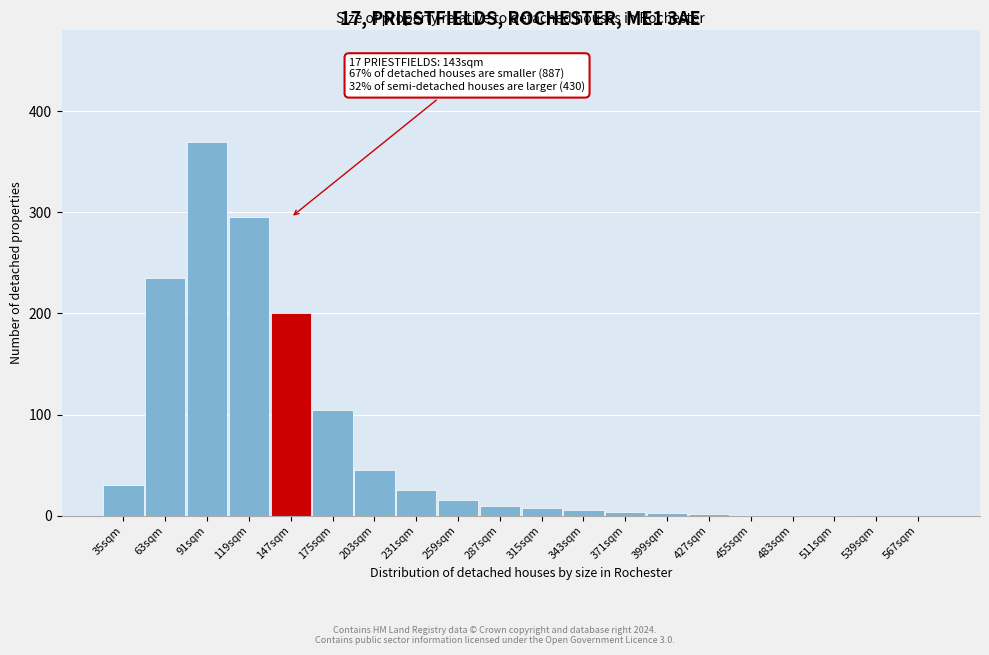

At which category does the chart reach its peak across all series?

91sqm